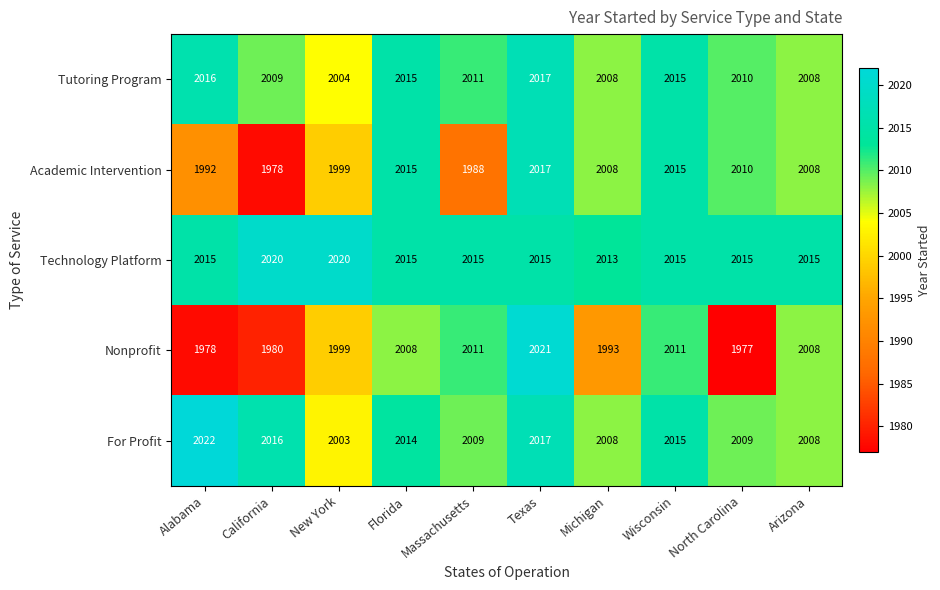

What is the difference between the highest and lowest values at Florida?

7